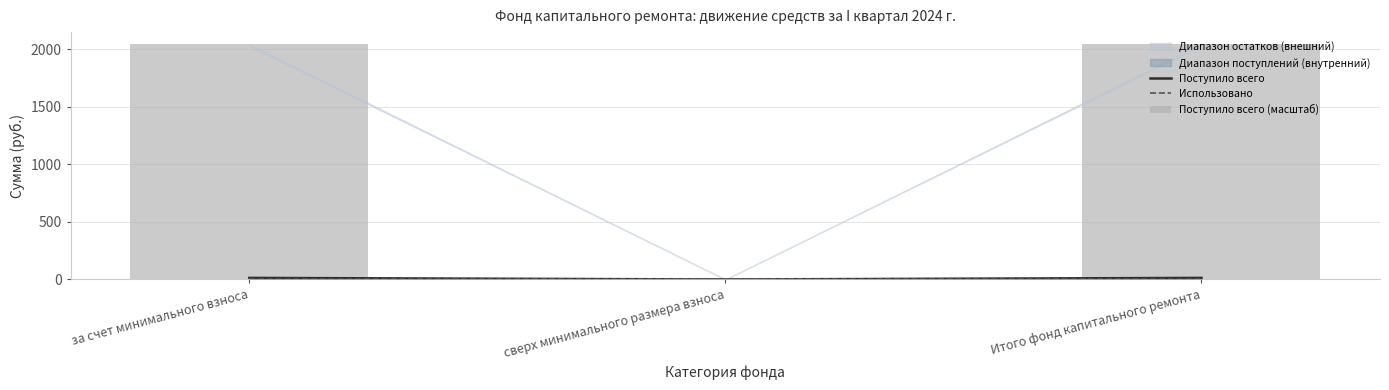

Reading left to right, transcribe all the data shown in this chart.

Поступило всего: за счет минимального взноса=13.6	сверх минимального размера взноса=0.0	Итого фонд капитального ремонта=13.6
Использовано: за счет минимального взноса=0.0	сверх минимального размера взноса=0.0	Итого фонд капитального ремонта=0.0
Поступило всего (масштаб): за счет минимального взноса=2044.5	сверх минимального размера взноса=0.0	Итого фонд капитального ремонта=2044.5